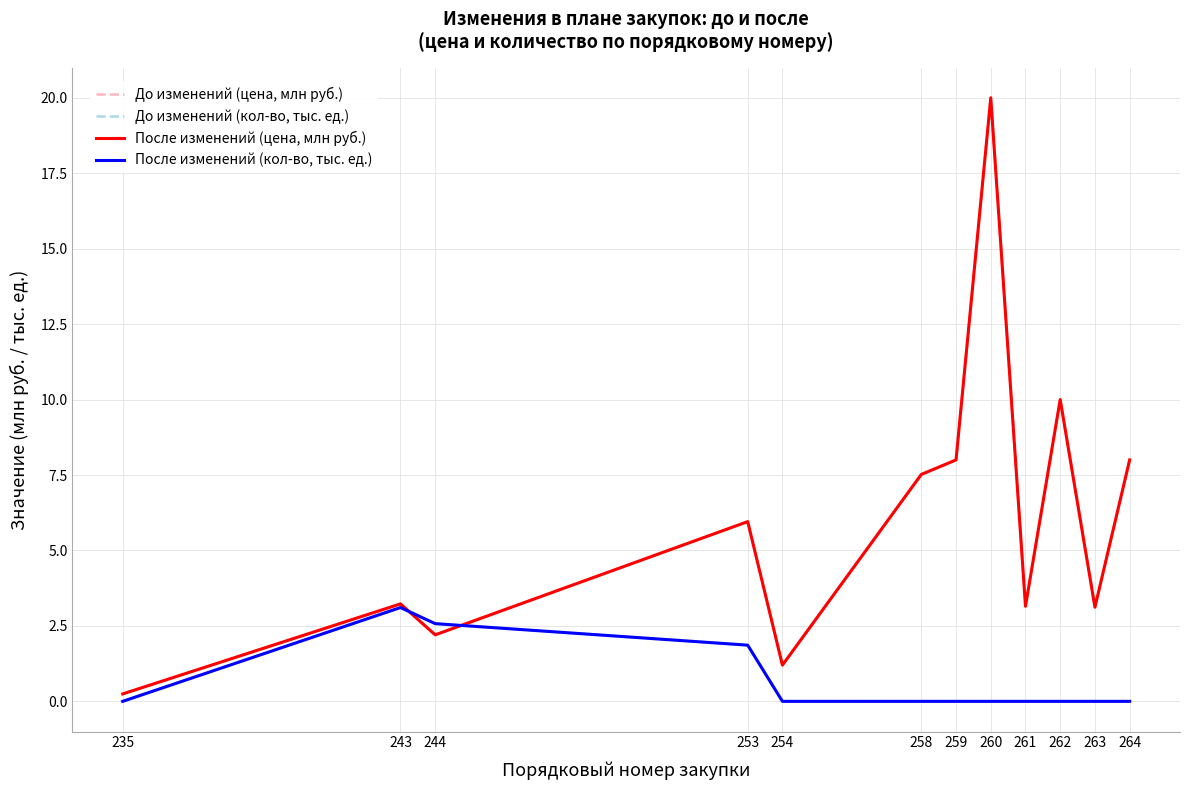

Is this an area chart (filled region under the line)?

No